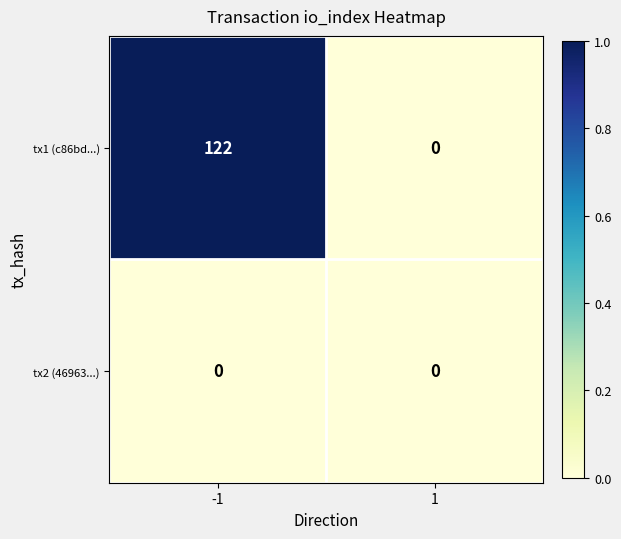

The tx2 (46963...) series shows 0 at -1. True or false?

True